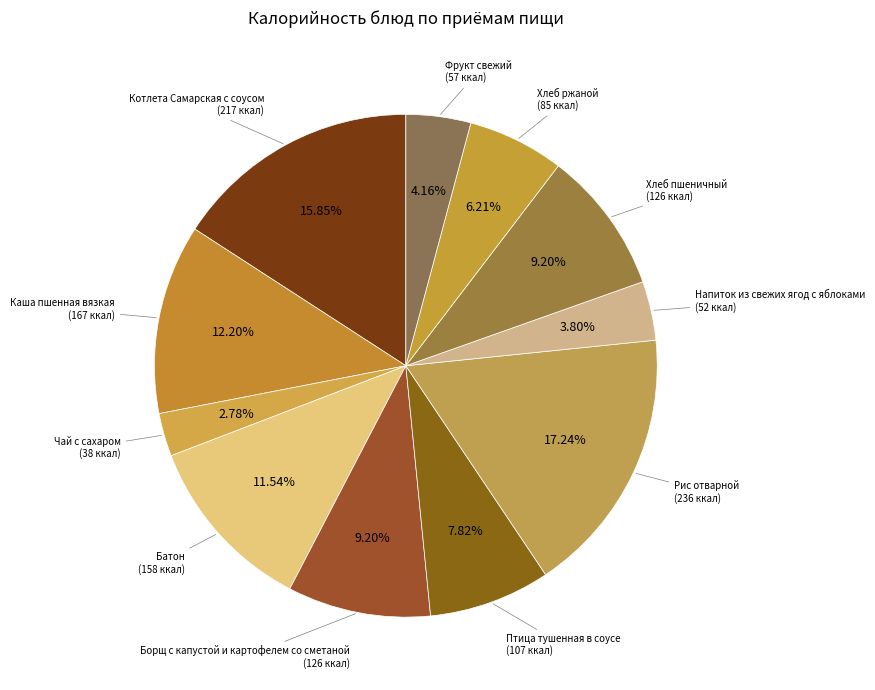

To the nearest percent, what is the difference between the largest and smallest slice percentages?

14%